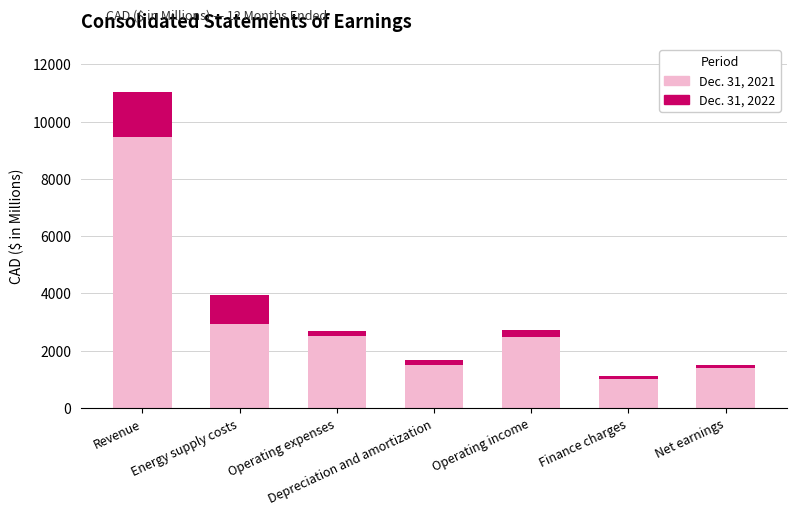

Which category has the highest value in the Dec. 31, 2021 series?

Revenue